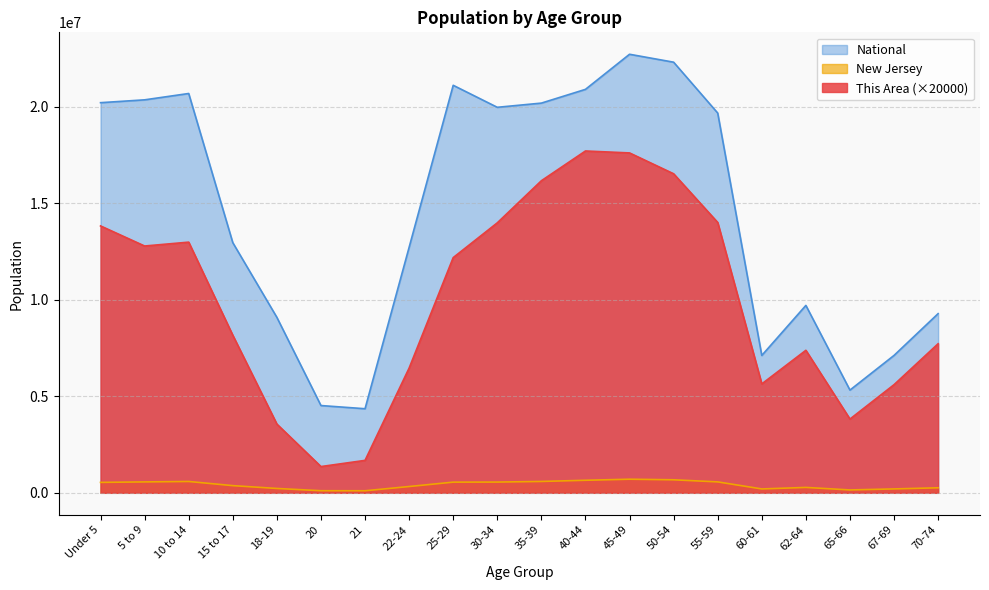

Reading left to right, list all the values displayed in this chart.

This Area: Under 5=13820000	5 to 9=12780000	10 to 14=12980000	15 to 17=8160000	18-19=3560000	20=1360000	21=1680000	22-24=6460000	25-29=12180000	30-34=13980000	35-39=16160000	40-44=17700000	45-49=17600000	50-54=16520000	55-59=14000000	60-61=5640000	62-64=7380000	65-66=3820000	67-69=5600000	70-74=7720000
New Jersey: Under 5=541020	5 to 9=564750	10 to 14=587335	15 to 17=372109	18-19=225990	20=108760	21=106219	22-24=326259	25-29=553139	30-34=556662	35-39=588379	40-44=649918	45-49=704516	50-54=674680	55-59=565623	60-61=201084	62-64=279458	65-66=149028	67-69=201944	70-74=260462
National: Under 5=20201362	5 to 9=20348657	10 to 14=20677194	15 to 17=12954254	18-19=9086089	20=4519129	21=4354294	22-24=12712576	25-29=21101849	30-34=19962099	35-39=20179642	40-44=20890964	45-49=22708591	50-54=22298125	55-59=19664805	60-61=7113727	62-64=9704197	65-66=5319902	67-69=7115361	70-74=9278166